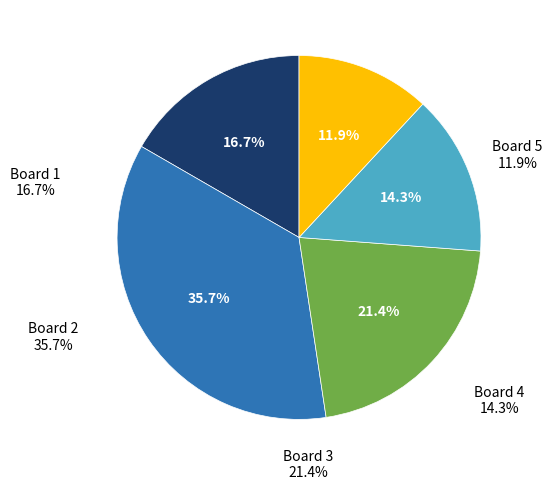

Count the number of slices in the pie.

5